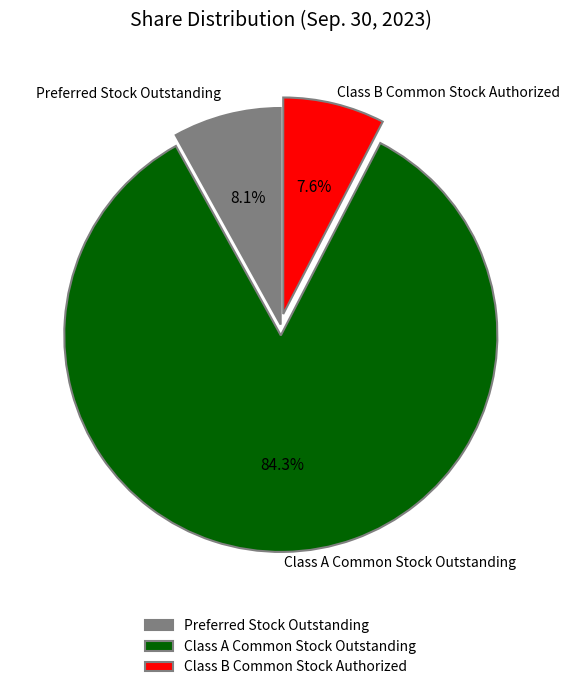

How many segments does this pie chart have?

3